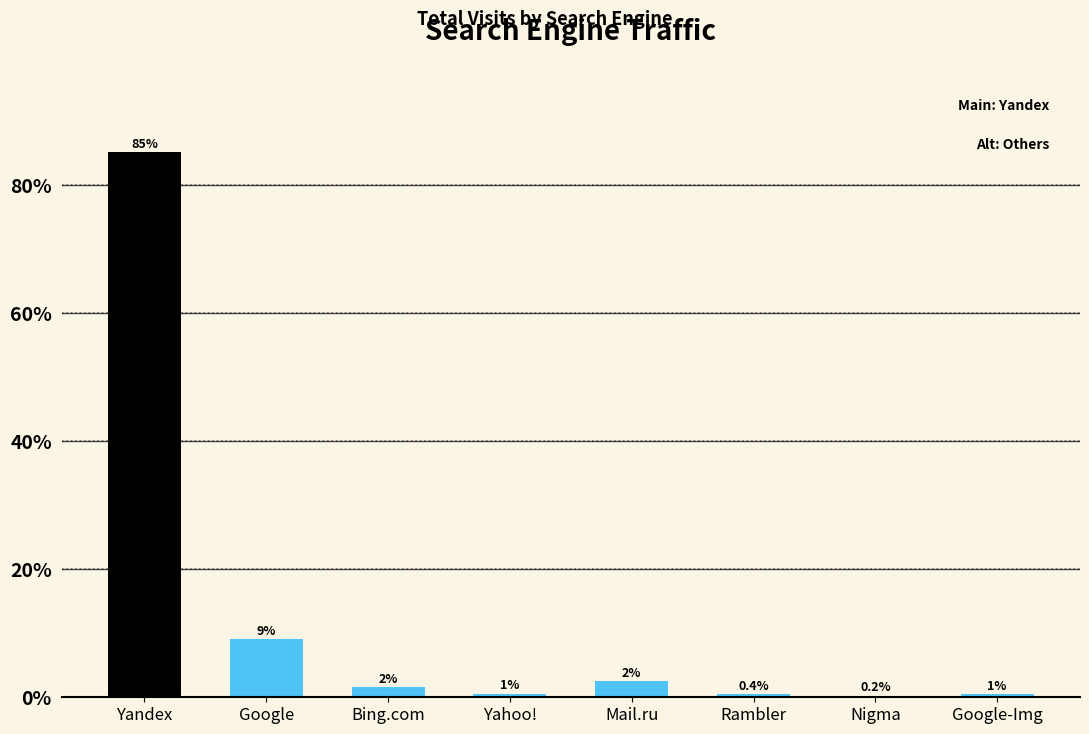

At which label does the data first exceed 1?

Yandex